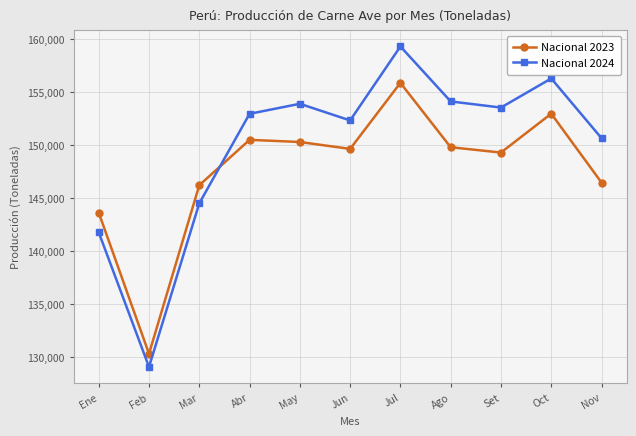

What is the difference between the maximum and second lowest values in the Nacional 2023 series?

12256.1